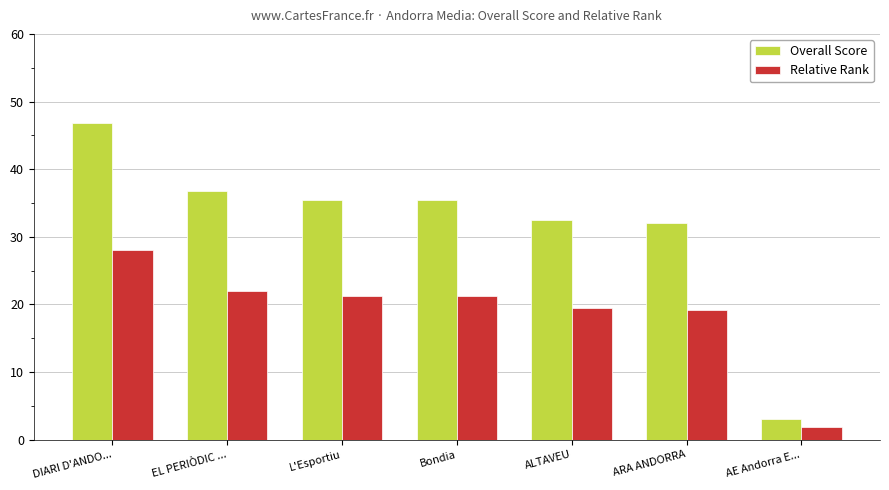

Reading left to right, list all the values displayed in this chart.

Overall Score: 46.8	36.8	35.5	35.5	32.5	32.0	3.0
Relative Rank: 28.1	22.1	21.3	21.3	19.5	19.2	1.8